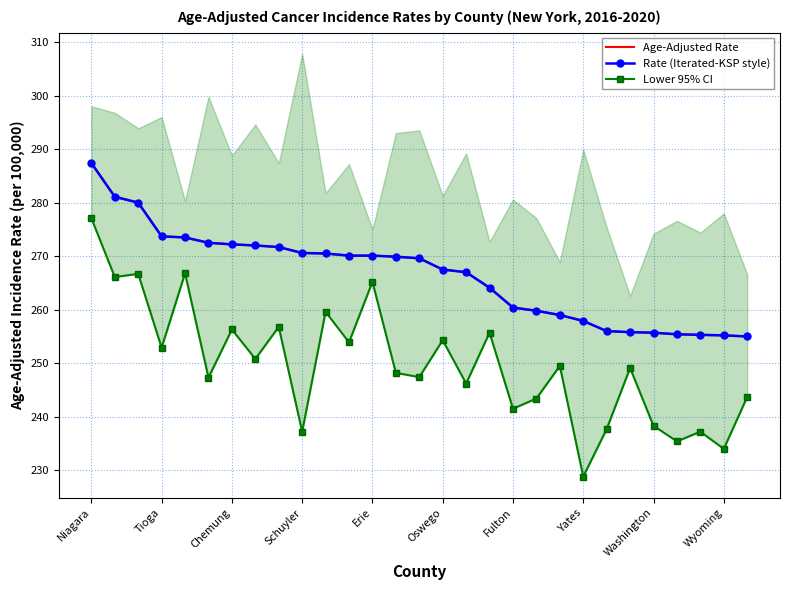

Between Schuyler and 16, which series saw the biggest shift?

Lower 95% CI